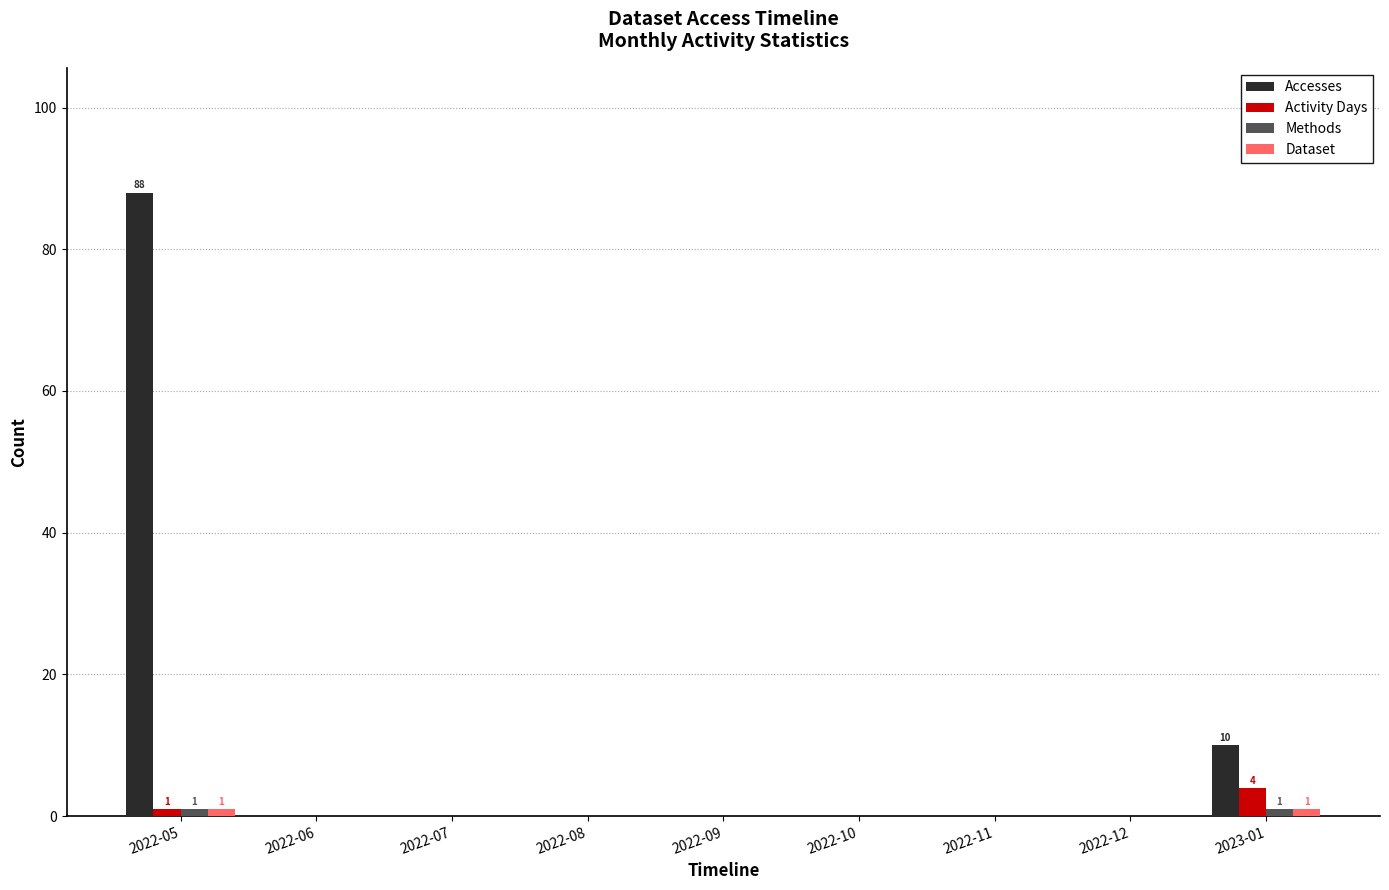

Where is Activity Days nearest to the value 2?

2022-05